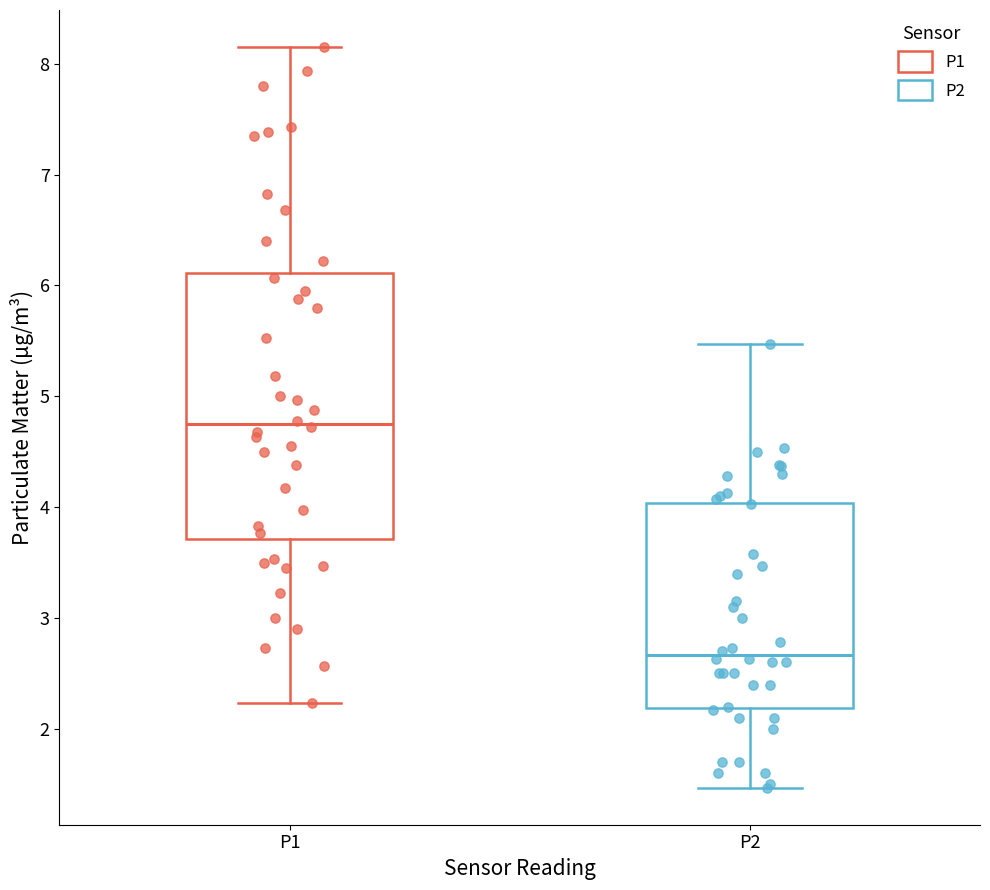

Reading left to right, transcribe this box plot: for each box, give where its median line is, the range the box spans, and where its two whiskers end, as read against the y-axis. The values are not printed on the chart, so give them approximately, as read against the axis.

P1: median 4.8, box 3.7 to 6.1, whiskers 2.2 to 8.2
P2: median 2.7, box 2.2 to 4.0, whiskers 1.5 to 5.5